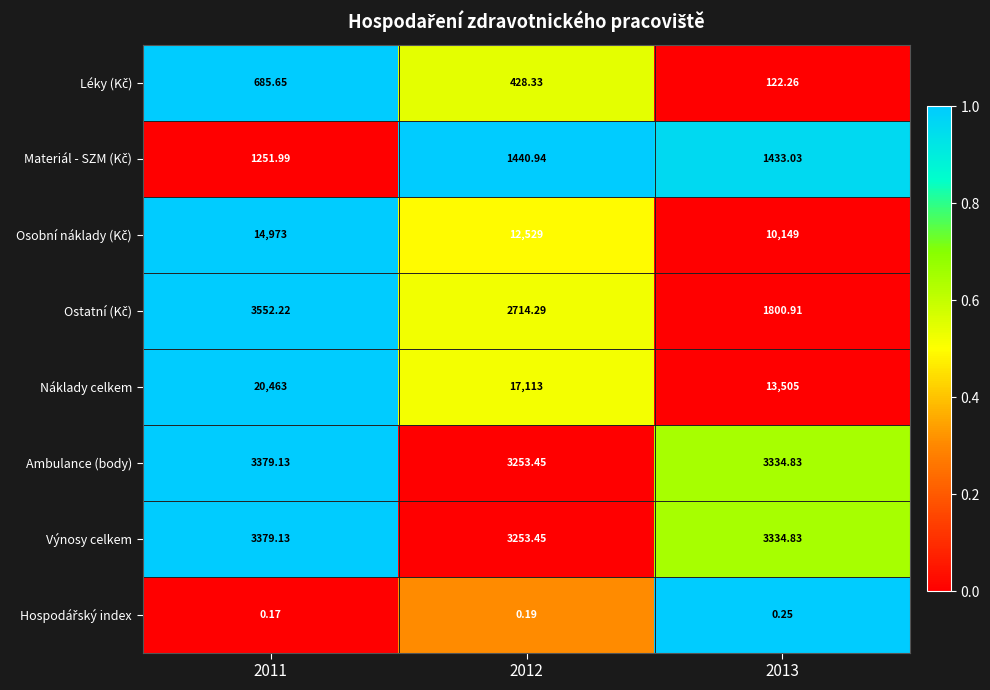

Which series has the largest range (max minus min)?

Náklady celkem